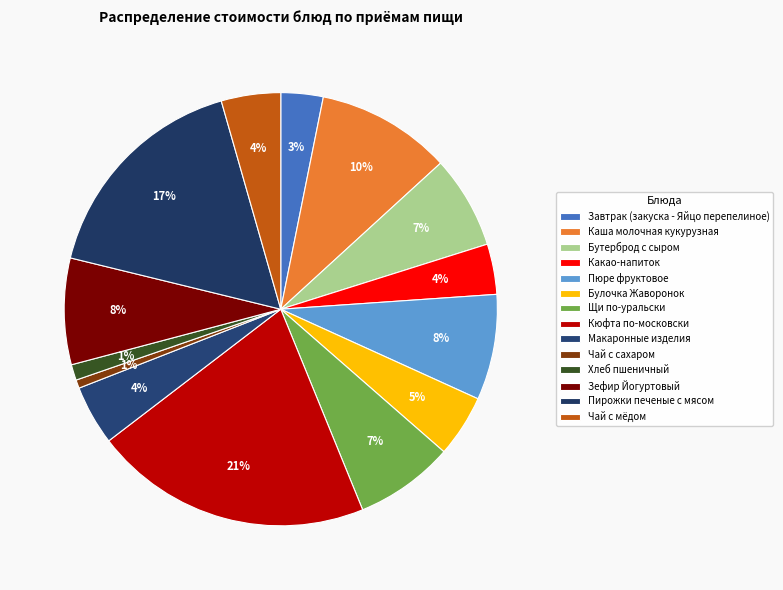

Does any single category account for the majority?

No